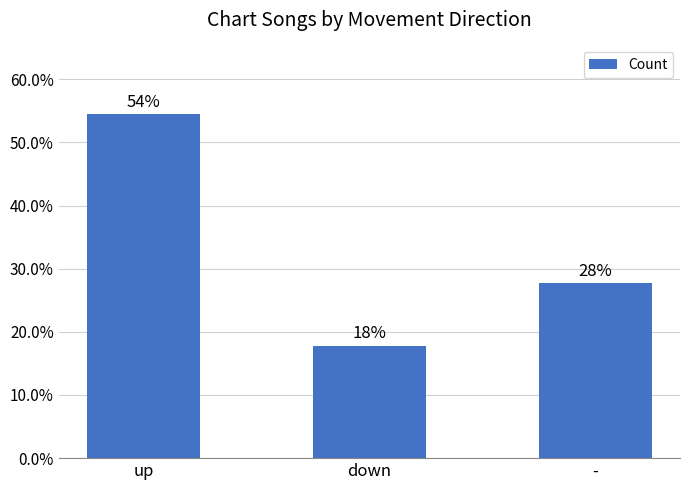

What position from the right is down?

2